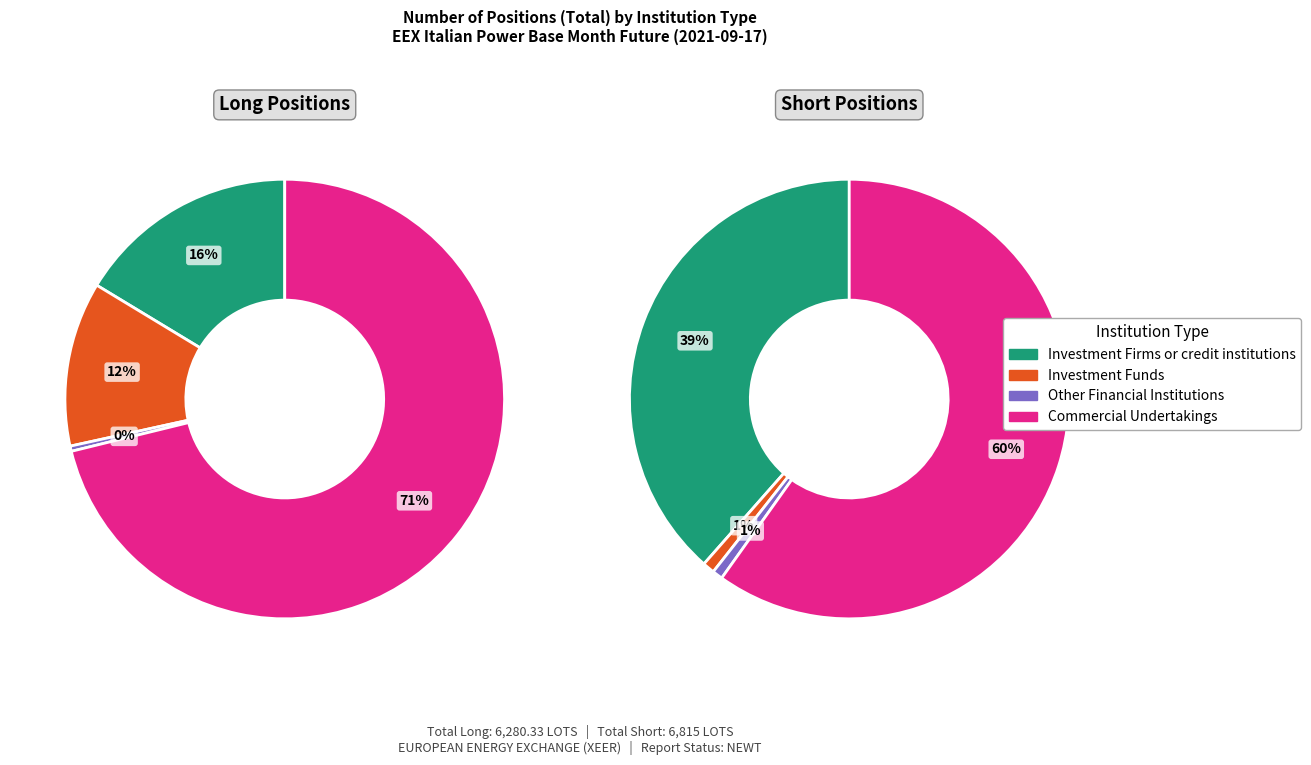

Is it true that Other Financial Institutions is 1% of the pie?

True